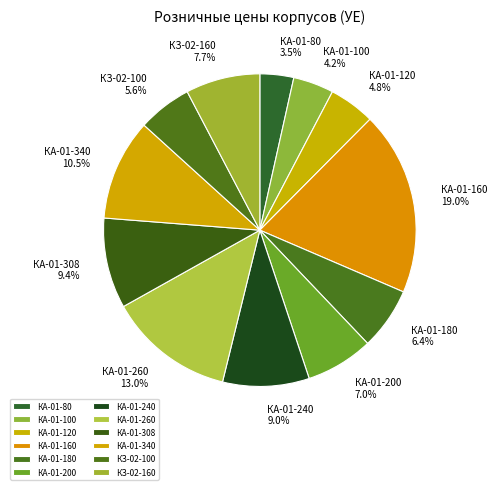

Is there a majority slice in this chart?

No